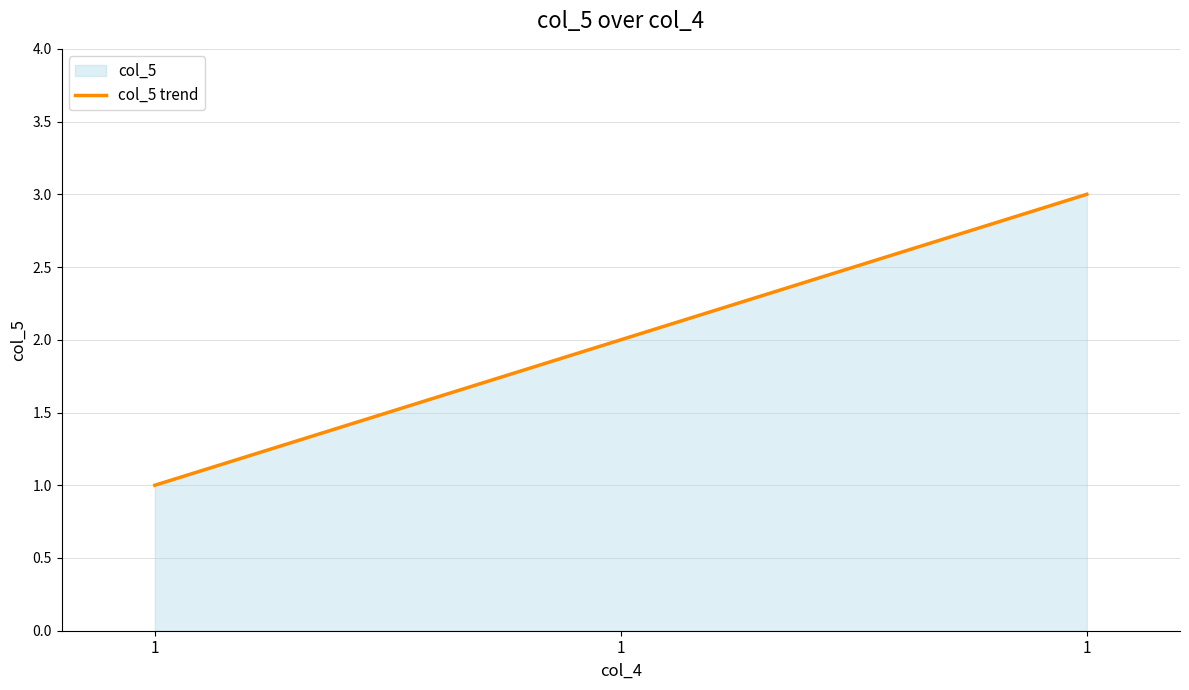

What is the difference between the values at 1 and 1?

1